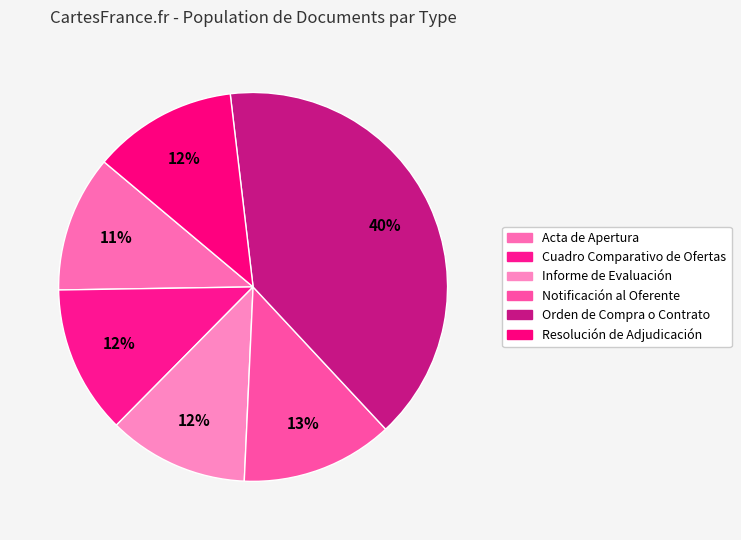

Do Notificación al Oferente and Informe de Evaluación together represent more than half of the pie?

No